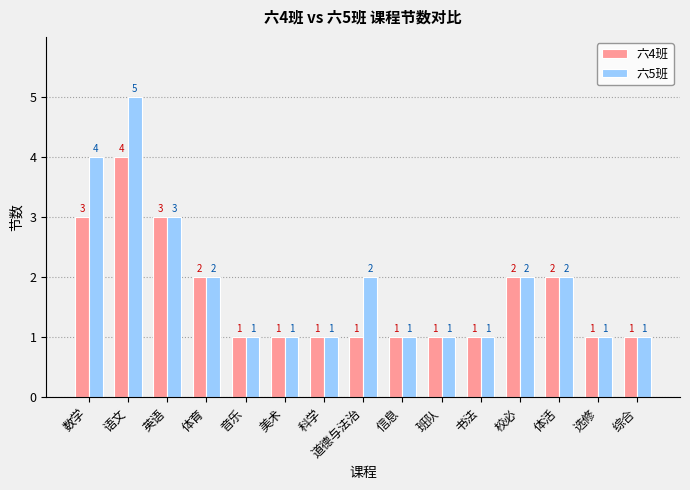

Where is 六5班 nearest to the value 3?

英语